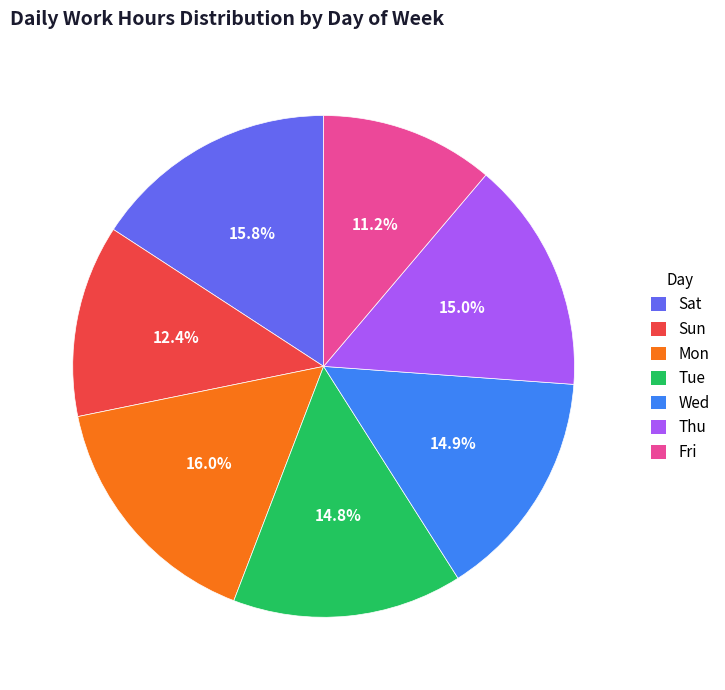

Approximately how many times larger is the value at Mon compared to Sat?

1.0